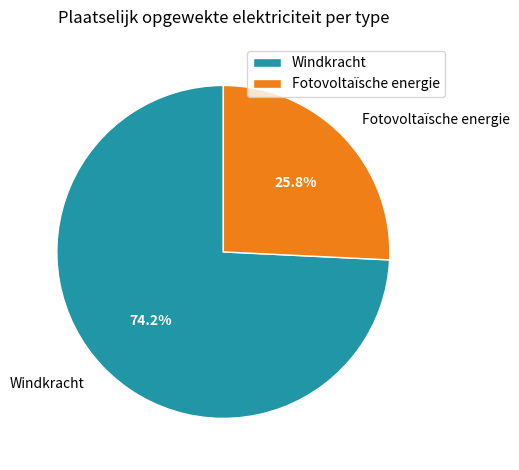

Which category has the biggest portion of the pie?

Windkracht